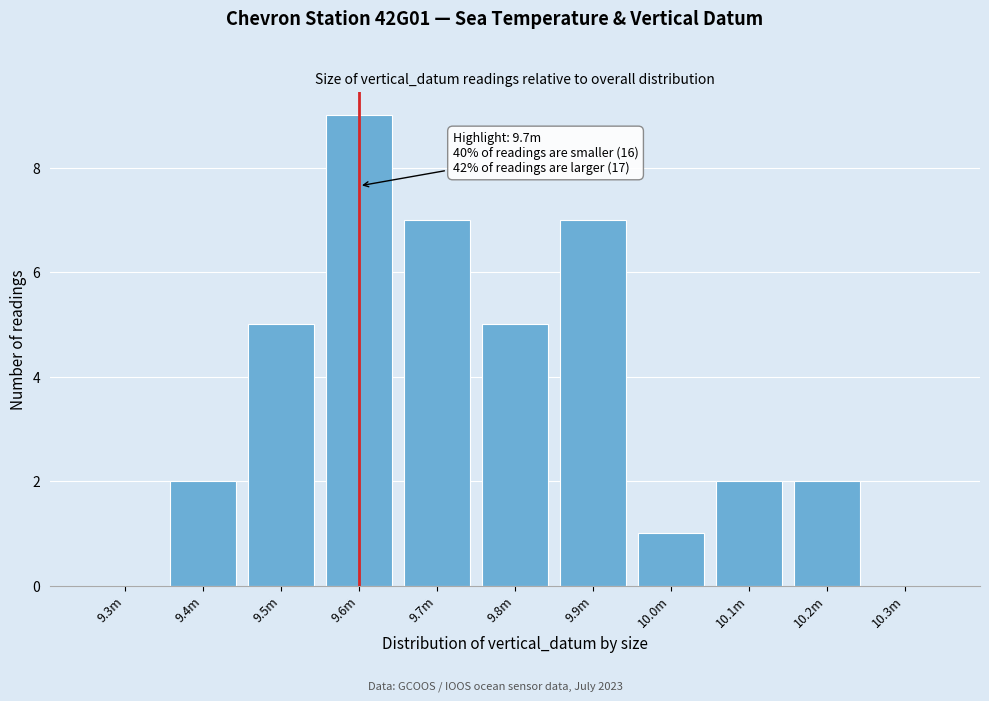

Which has a higher value, 9.5m or 9.7m?

9.7m